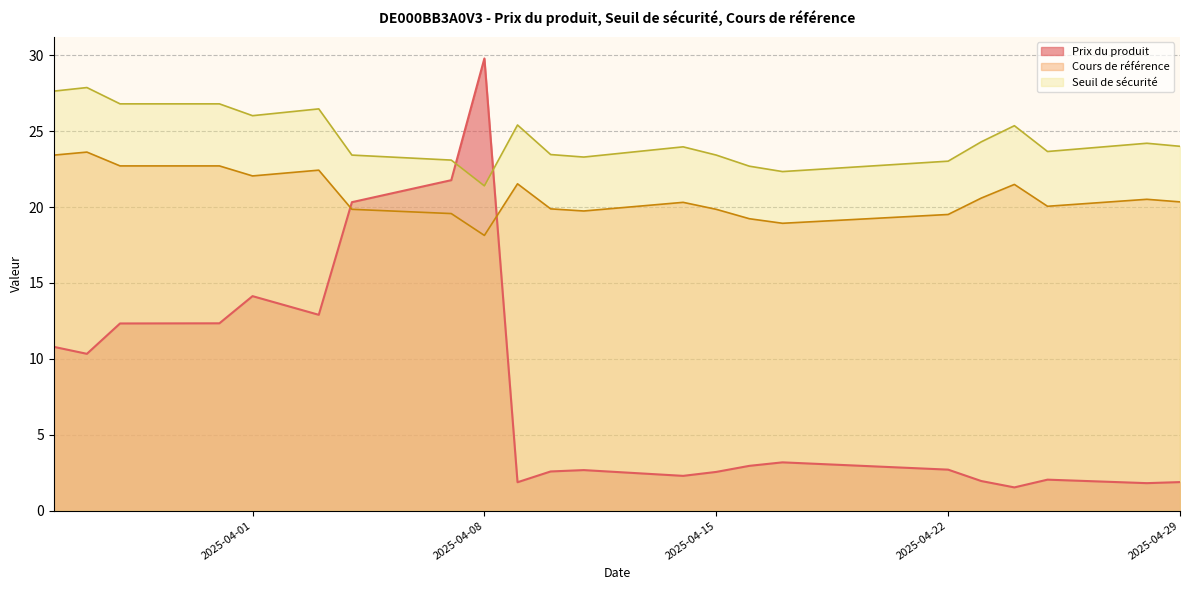

What is the difference between the highest and lowest values at 2025-04-22?

20.3